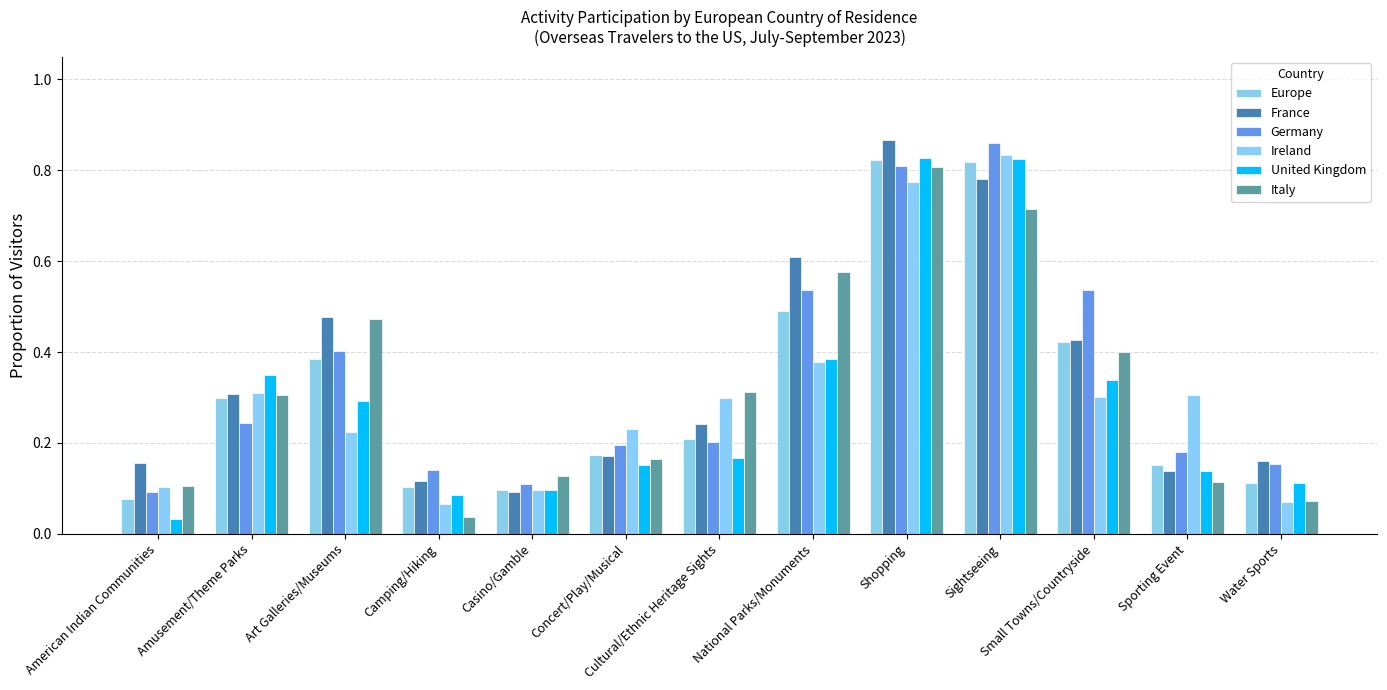

Reading right to left, extract all data points from this chart.

Europe: Water Sports=0.1	Sporting Event=0.2	Small Towns/Countryside=0.4	Sightseeing=0.8	Shopping=0.8	National Parks/Monuments=0.5	Cultural/Ethnic Heritage Sights=0.2	Concert/Play/Musical=0.2	Casino/Gamble=0.1	Camping/Hiking=0.1	Art Galleries/Museums=0.4	Amusement/Theme Parks=0.3	American Indian Communities=0.1
France: Water Sports=0.2	Sporting Event=0.1	Small Towns/Countryside=0.4	Sightseeing=0.8	Shopping=0.9	National Parks/Monuments=0.6	Cultural/Ethnic Heritage Sights=0.2	Concert/Play/Musical=0.2	Casino/Gamble=0.1	Camping/Hiking=0.1	Art Galleries/Museums=0.5	Amusement/Theme Parks=0.3	American Indian Communities=0.2
Germany: Water Sports=0.2	Sporting Event=0.2	Small Towns/Countryside=0.5	Sightseeing=0.9	Shopping=0.8	National Parks/Monuments=0.5	Cultural/Ethnic Heritage Sights=0.2	Concert/Play/Musical=0.2	Casino/Gamble=0.1	Camping/Hiking=0.1	Art Galleries/Museums=0.4	Amusement/Theme Parks=0.2	American Indian Communities=0.1
Ireland: Water Sports=0.1	Sporting Event=0.3	Small Towns/Countryside=0.3	Sightseeing=0.8	Shopping=0.8	National Parks/Monuments=0.4	Cultural/Ethnic Heritage Sights=0.3	Concert/Play/Musical=0.2	Casino/Gamble=0.1	Camping/Hiking=0.1	Art Galleries/Museums=0.2	Amusement/Theme Parks=0.3	American Indian Communities=0.1
United Kingdom: Water Sports=0.1	Sporting Event=0.1	Small Towns/Countryside=0.3	Sightseeing=0.8	Shopping=0.8	National Parks/Monuments=0.4	Cultural/Ethnic Heritage Sights=0.2	Concert/Play/Musical=0.2	Casino/Gamble=0.1	Camping/Hiking=0.1	Art Galleries/Museums=0.3	Amusement/Theme Parks=0.3	American Indian Communities=0.0
Italy: Water Sports=0.1	Sporting Event=0.1	Small Towns/Countryside=0.4	Sightseeing=0.7	Shopping=0.8	National Parks/Monuments=0.6	Cultural/Ethnic Heritage Sights=0.3	Concert/Play/Musical=0.2	Casino/Gamble=0.1	Camping/Hiking=0.0	Art Galleries/Museums=0.5	Amusement/Theme Parks=0.3	American Indian Communities=0.1